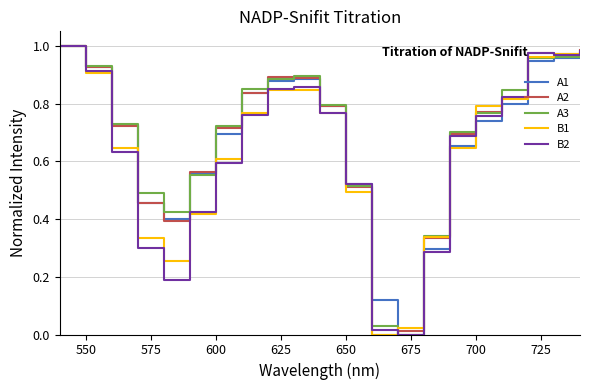

What are all the series names shown in the legend?

A1, A2, A3, B1, B2